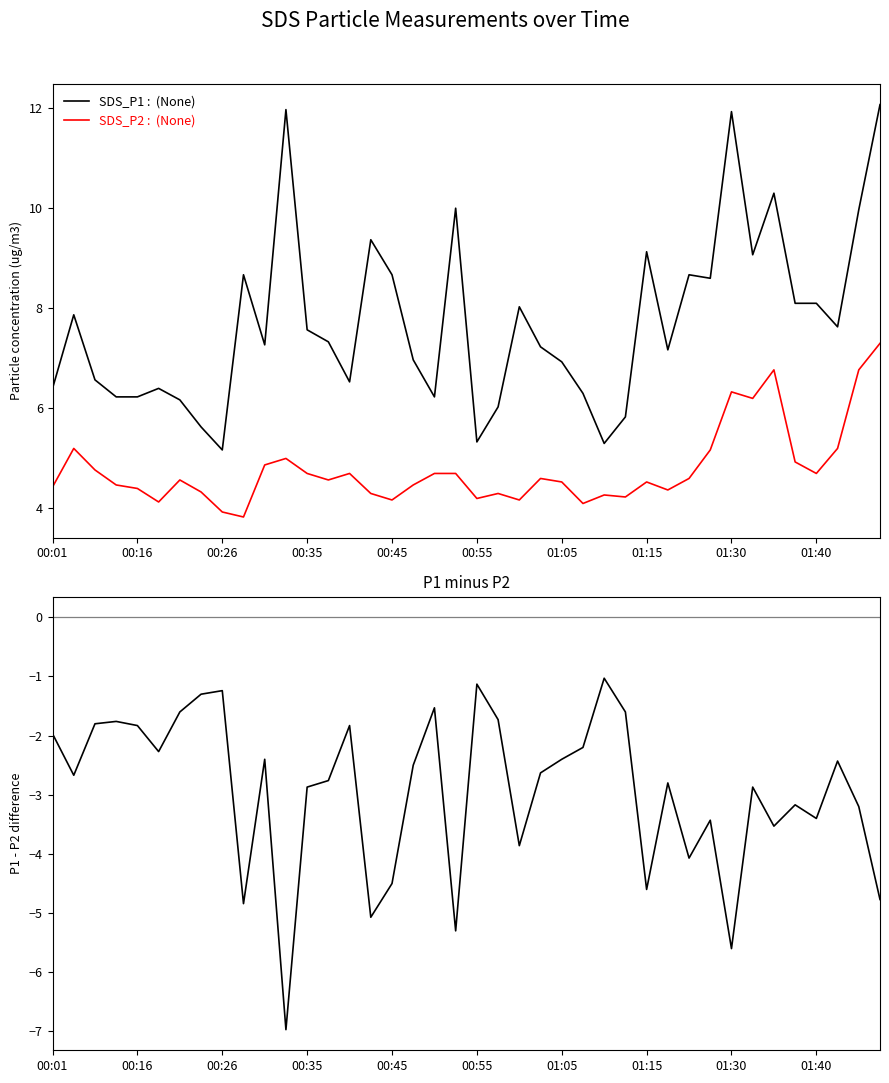

Reading left to right, list all the values displayed in this chart.

SDS_P1: 6.4	7.9	6.6	6.2	6.2	6.4	6.2	5.6	5.2	8.7	7.3	12.0	7.6	7.3	6.5	9.4	8.7	7.0	6.2	10.0	5.3	6.0	8.0	7.2	6.9	6.3	5.3	5.8	9.1	7.2	8.7	8.6	11.9	9.1	10.3	8.1	8.1	7.6	10.0	12.1
SDS_P2: 4.4	5.2	4.8	4.5	4.4	4.1	4.6	4.3	3.9	3.8	4.9	5.0	4.7	4.6	4.7	4.3	4.2	4.5	4.7	4.7	4.2	4.3	4.2	4.6	4.5	4.1	4.3	4.2	4.5	4.4	4.6	5.2	6.3	6.2	6.8	4.9	4.7	5.2	6.8	7.3
SDS_P1 minus SDS_P2: -2.0	-2.7	-1.8	-1.8	-1.8	-2.3	-1.6	-1.3	-1.2	-4.8	-2.4	-7.0	-2.9	-2.8	-1.8	-5.1	-4.5	-2.5	-1.5	-5.3	-1.1	-1.7	-3.9	-2.6	-2.4	-2.2	-1.0	-1.6	-4.6	-2.8	-4.1	-3.4	-5.6	-2.9	-3.5	-3.2	-3.4	-2.4	-3.2	-4.8